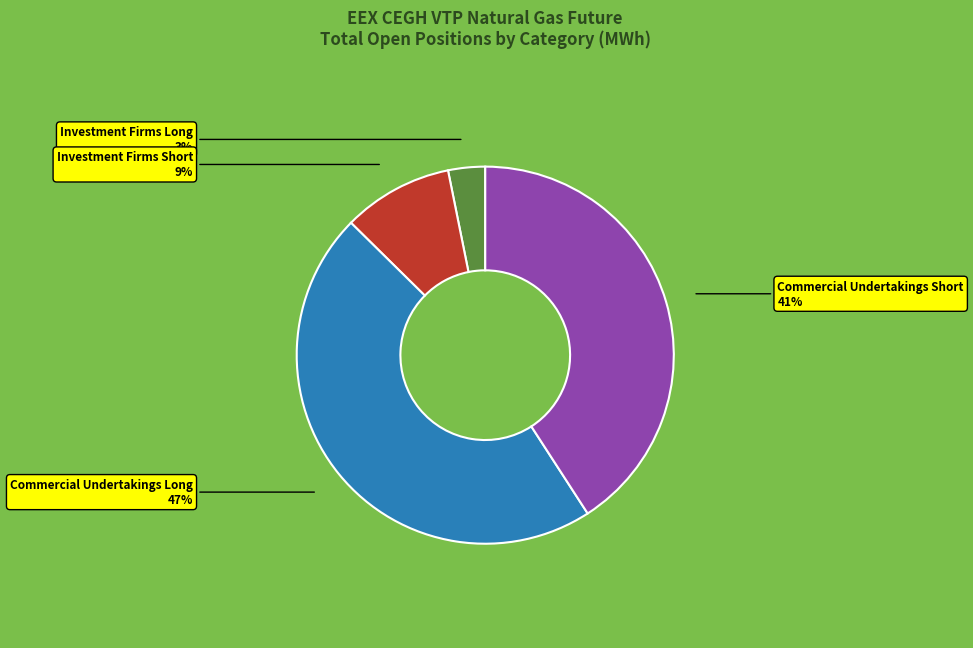

Is it true that Commercial Undertakings Long is 60% of the pie?

False